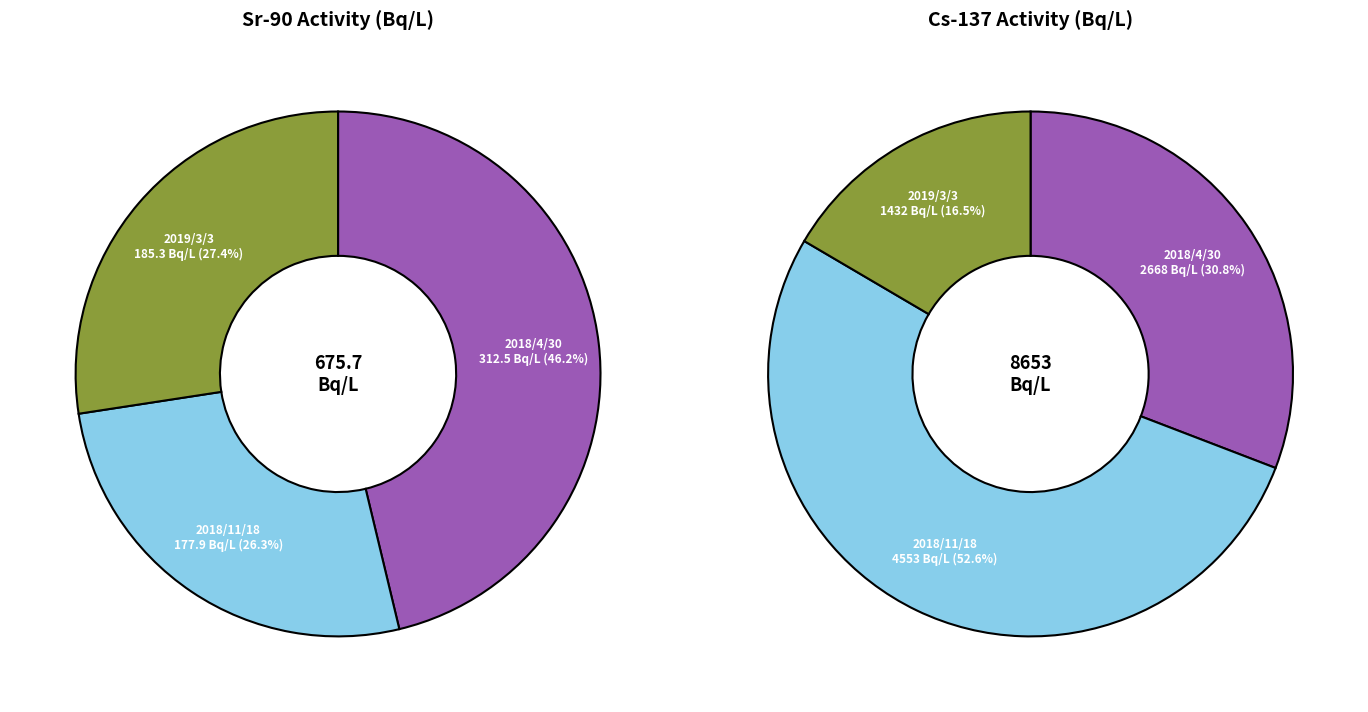

True or false: 2019/3/3 accounts for 36% of the total.

False